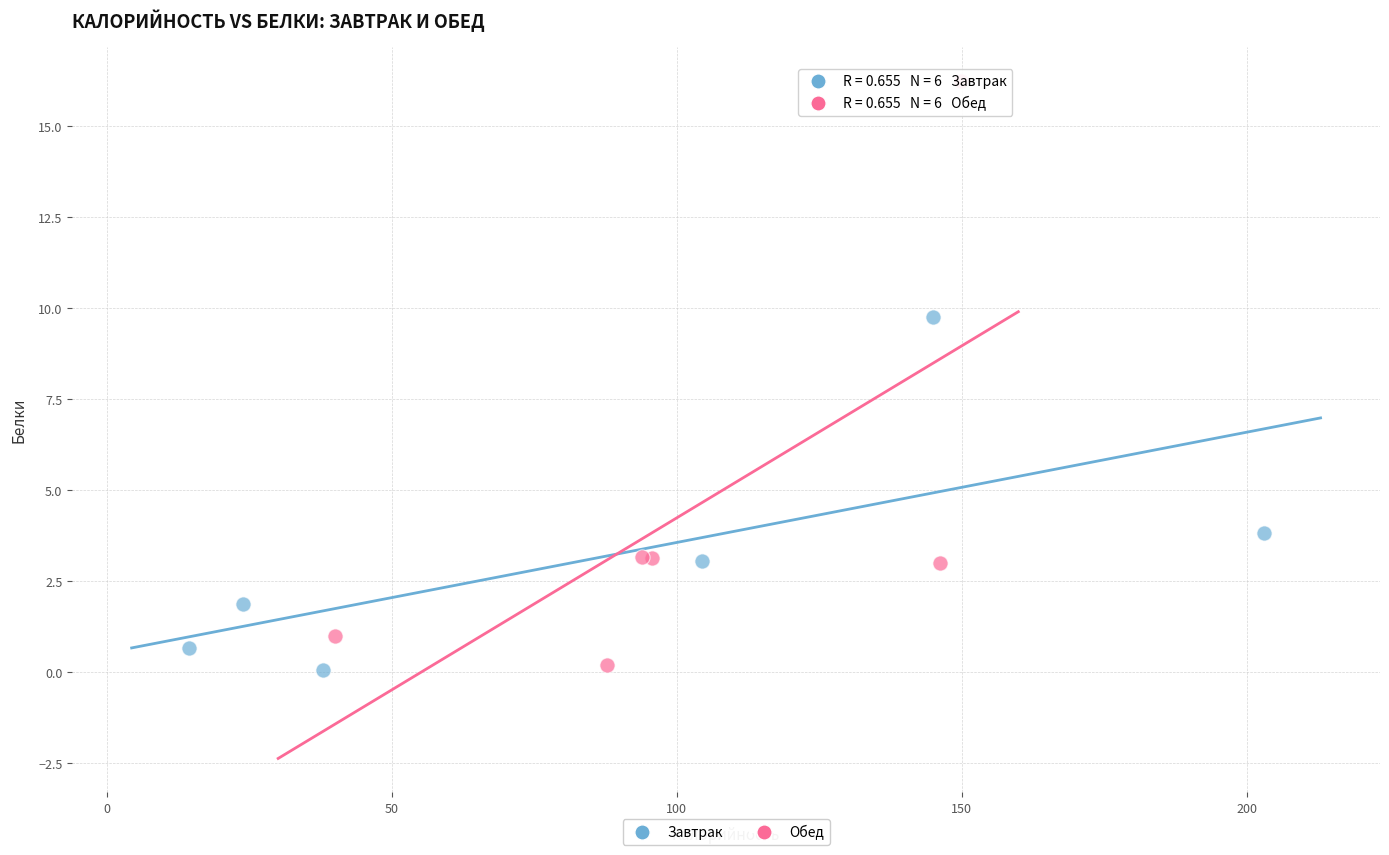

Which series reaches the maximum Y coordinate?

Обед